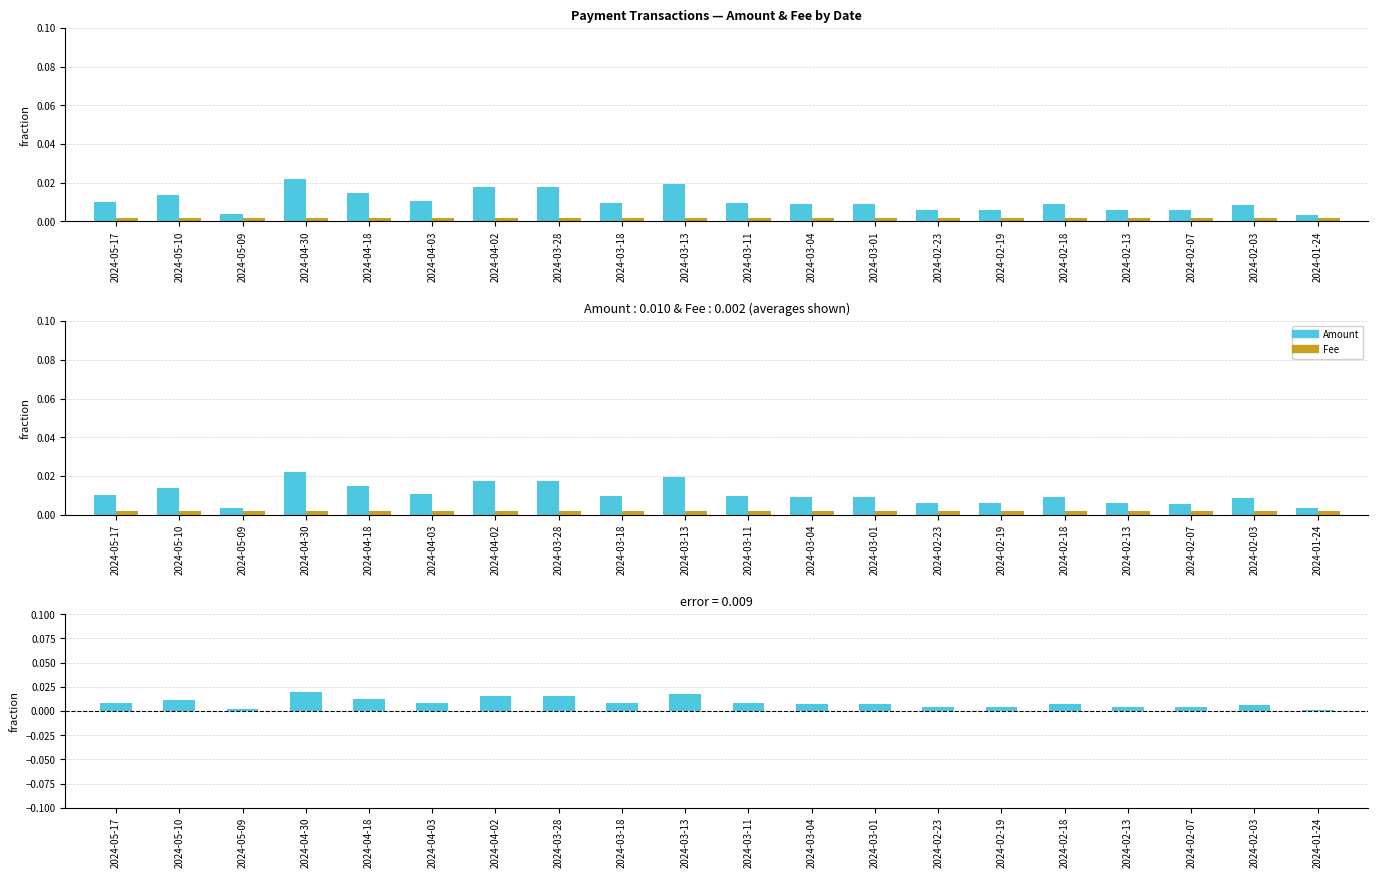

Is the value of Amount - Fee at 2024-04-02 greater than the value of Amount at 2024-05-10?

Yes